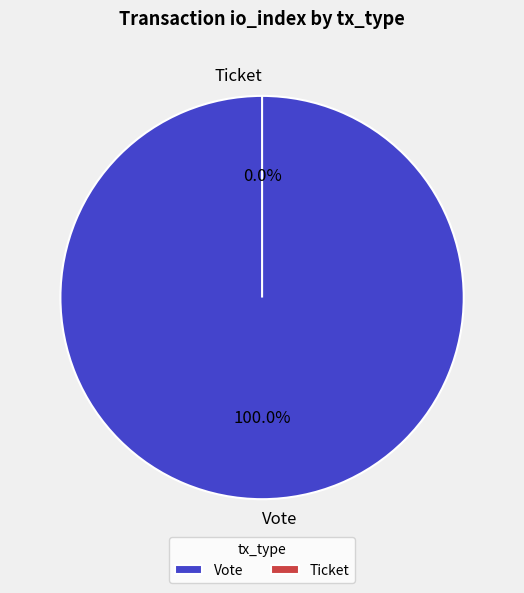

The Vote slice represents 99% of the pie. True or false?

False